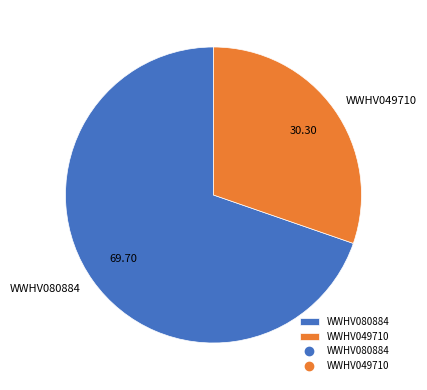

How many segments does this pie chart have?

2